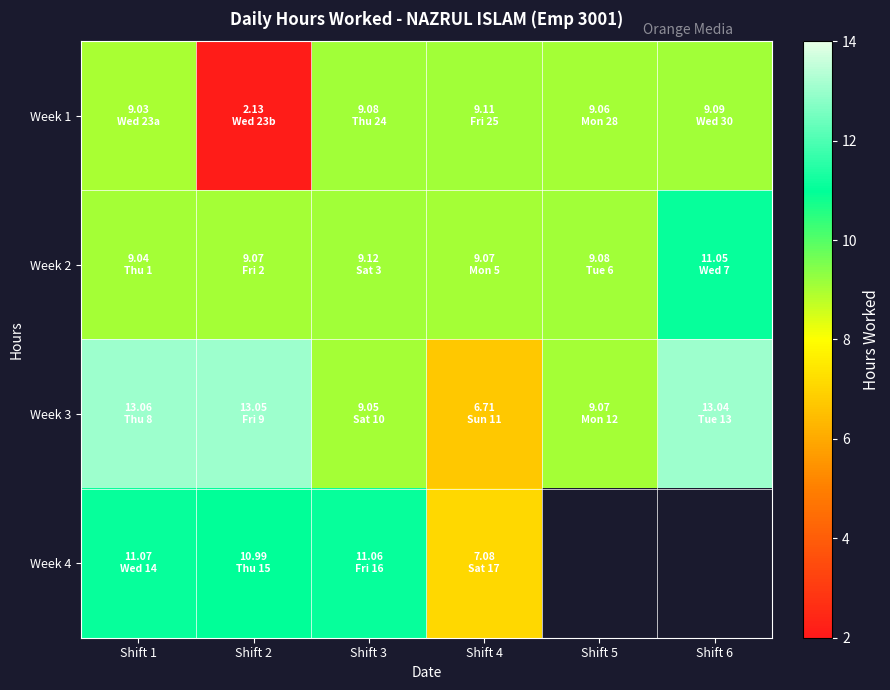

The Week 3 series shows 8.5 at Shift 1. True or false?

False